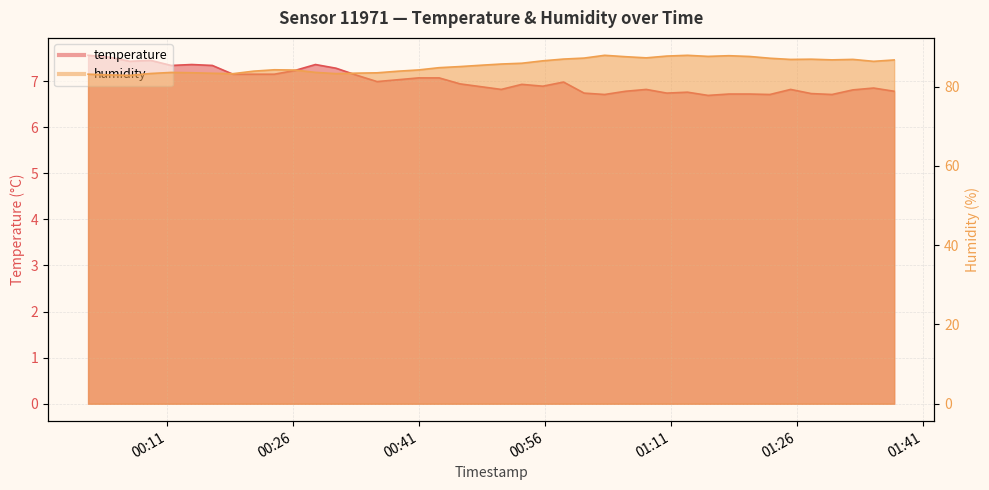

At which label does humidity reach its peak?

2024-03-08T01:03:07